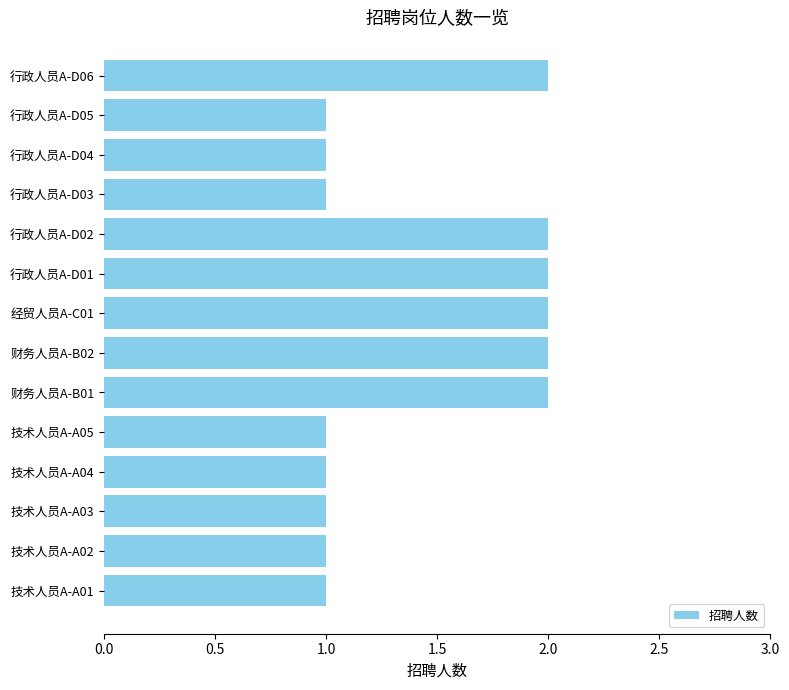

What is the ratio of the value at 财务人员A-B02 to the value at 经贸人员A-C01?

1.0